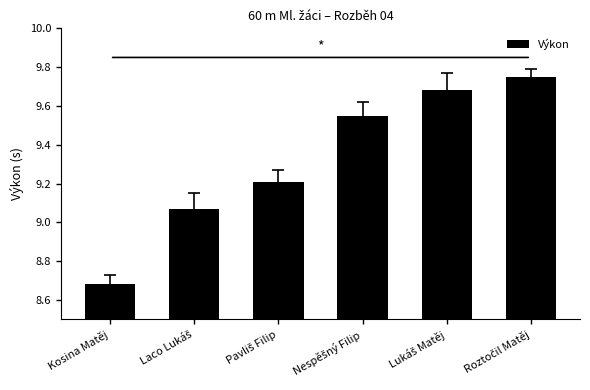

The chart shows a value of 2.2 at Kosina Matěj. True or false?

False